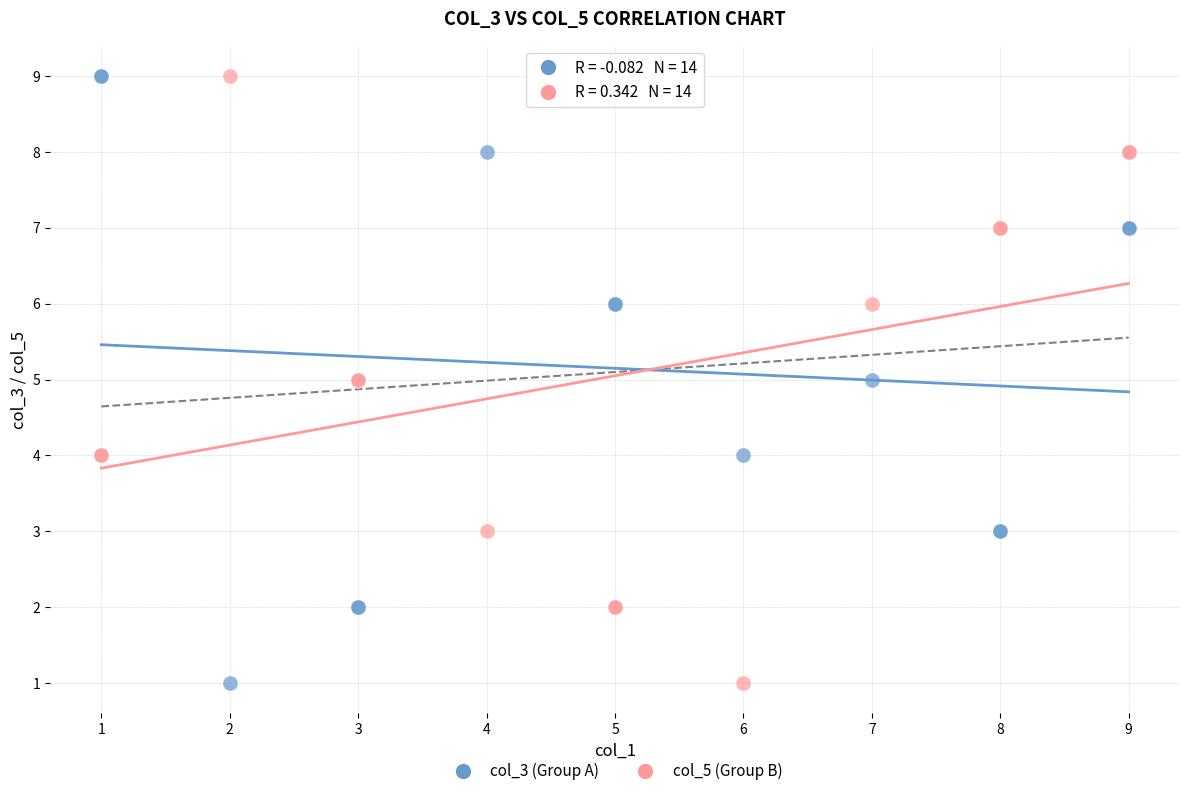

What is the X range (max minus min) for the scatter plot?

8